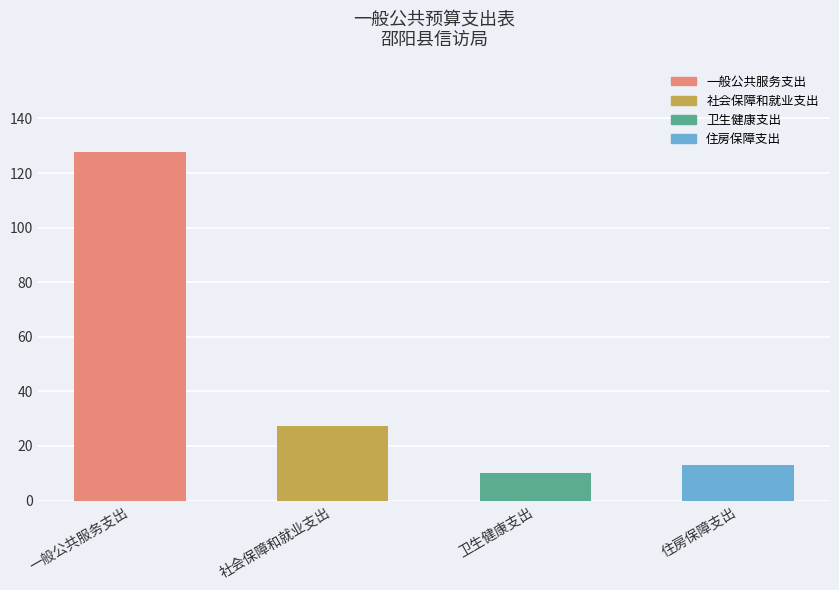

Rank the categories by value from highest to lowest.

一般公共服务支出, 社会保障和就业支出, 住房保障支出, 卫生健康支出